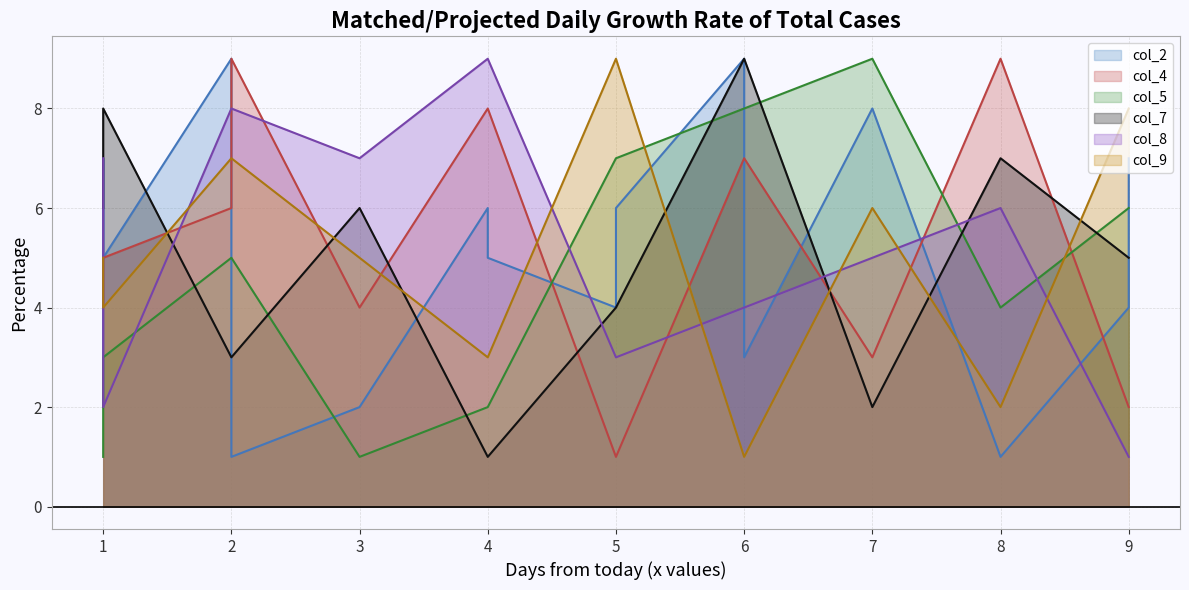

What is the maximum value for col_4?

9